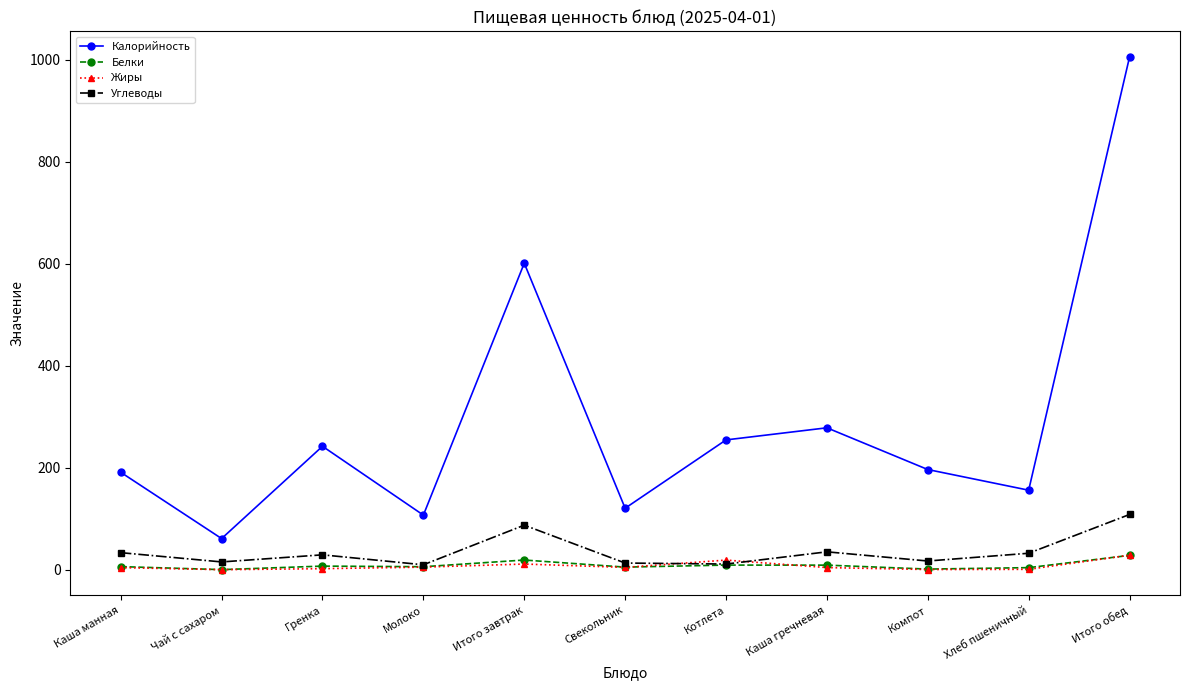

True or false: Углеводы and Калорийность intersect in this chart.

False